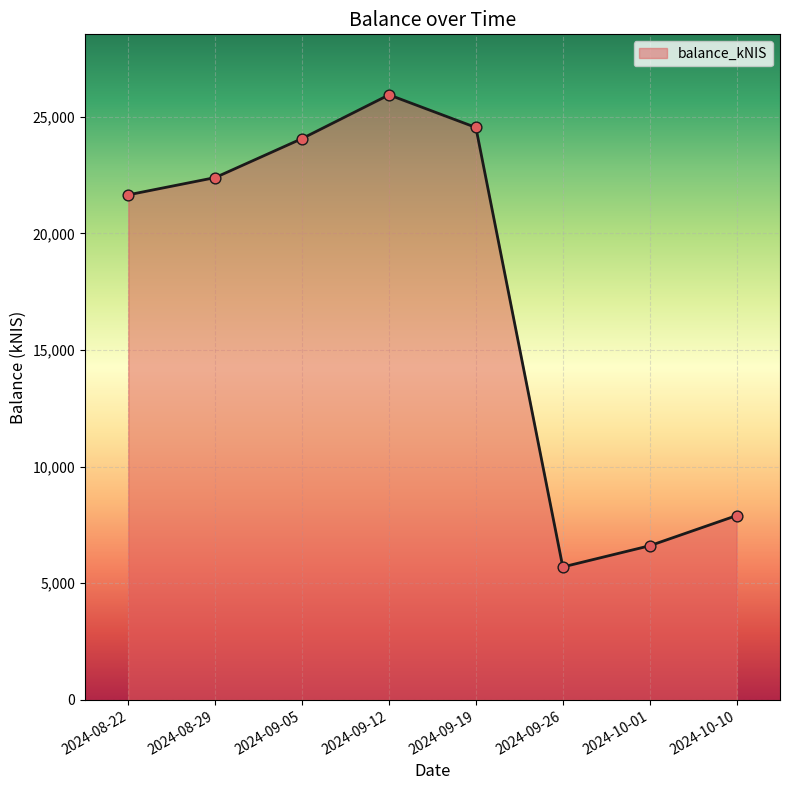

What is the change in value from 2024-09-26 to 2024-10-01?

+909.0